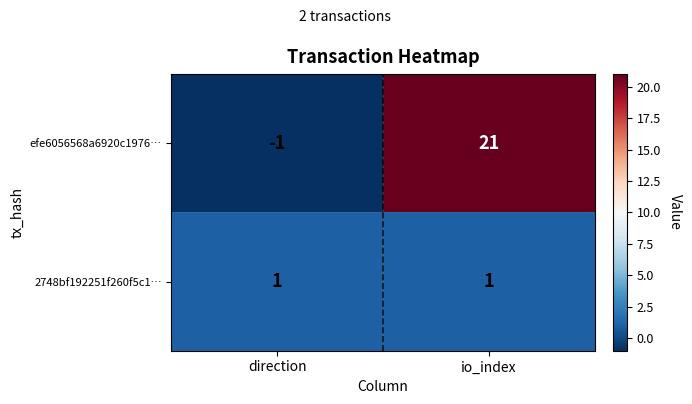

Between direction and io_index, which series saw the biggest shift?

efe6056568a6920c1976…